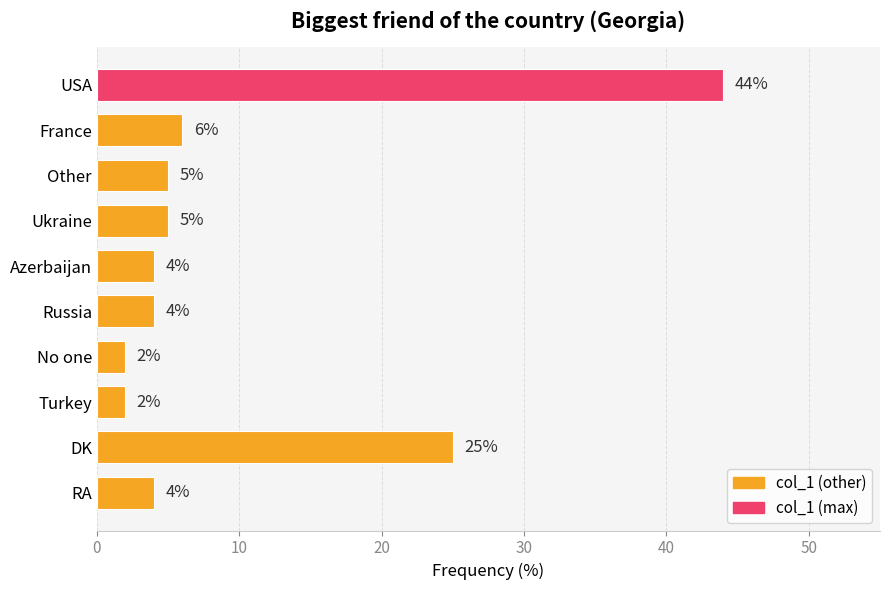

Where is the data nearest to the value 23?

DK